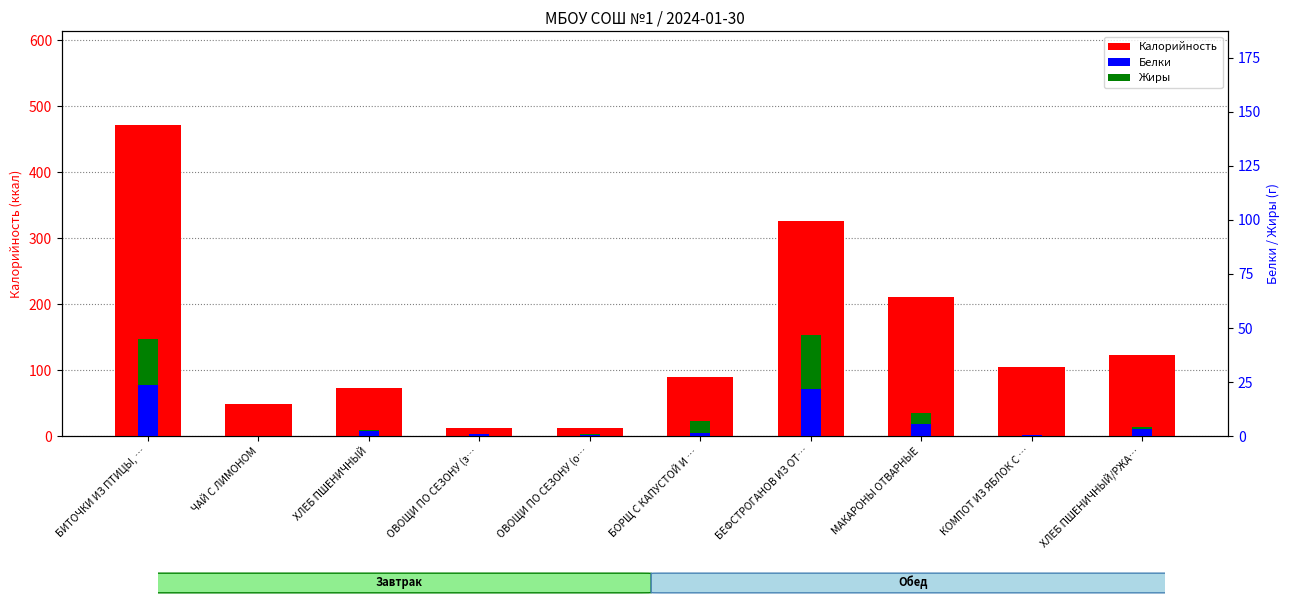

What is the greatest value displayed?

471.8